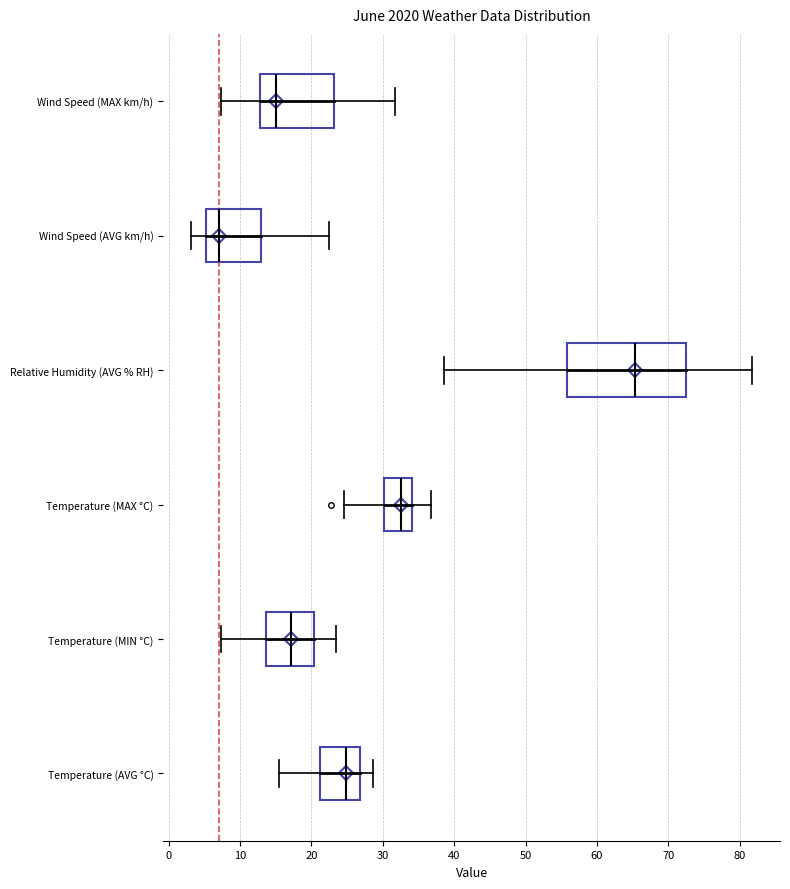

Reading bottom to top, transcribe this box plot: for each box, give where its median line is, the range the box spans, and where its two whiskers end, as read against the x-axis. The values are not printed on the chart, so give them approximately, as read against the axis.

Temperature (AVG °C): median 25, box 21 to 27, whiskers 15 to 29
Temperature (MIN °C): median 17, box 14 to 20, whiskers 7 to 24
Temperature (MAX °C): median 33, box 30 to 34, whiskers 25 to 37
Relative Humidity (AVG % RH): median 65, box 56 to 73, whiskers 39 to 82
Wind Speed (AVG km/h): median 7, box 5 to 13, whiskers 3 to 22
Wind Speed (MAX km/h): median 15, box 13 to 23, whiskers 7 to 32